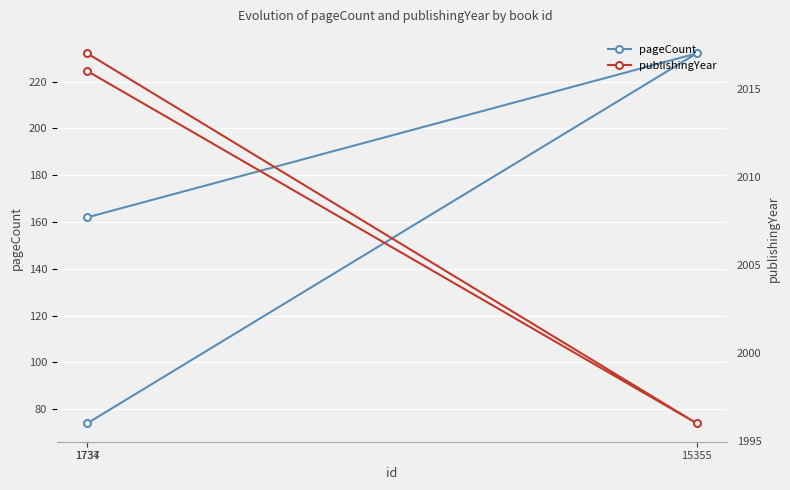

What is the smallest value displayed?

74